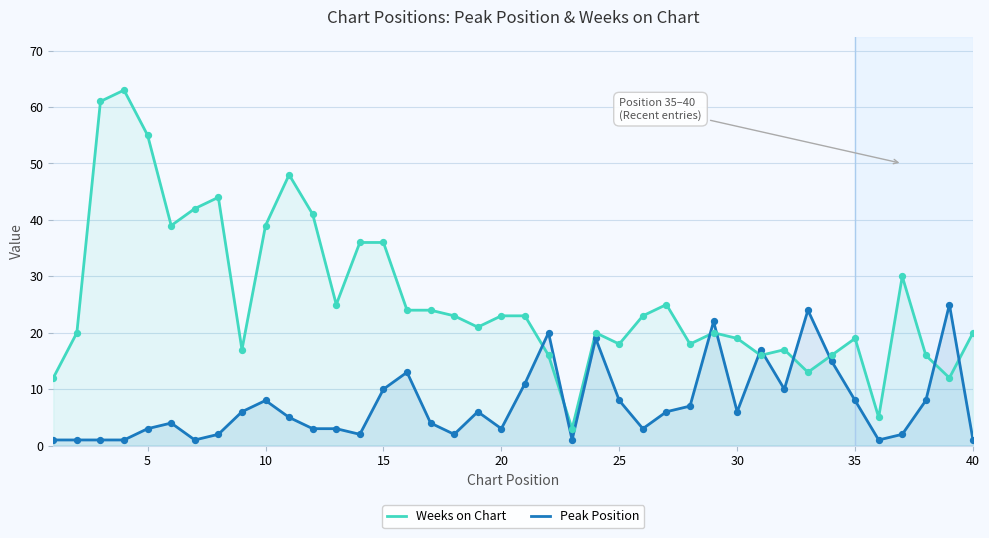

Which series contains the highest Y value?

Weeks on Chart